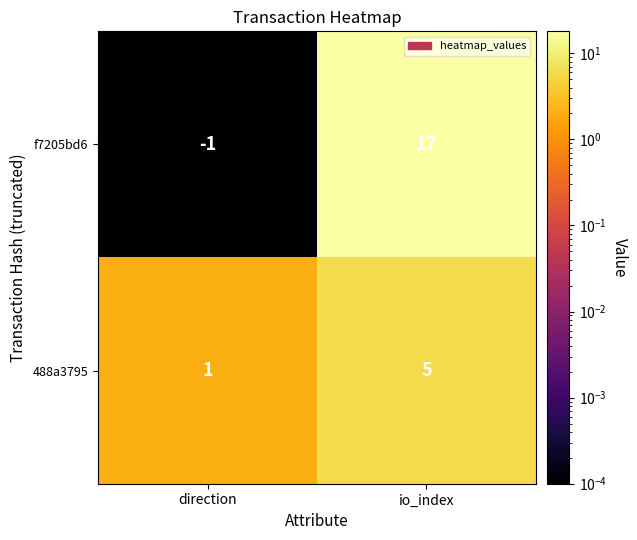

What is the maximum value shown in the chart?

17